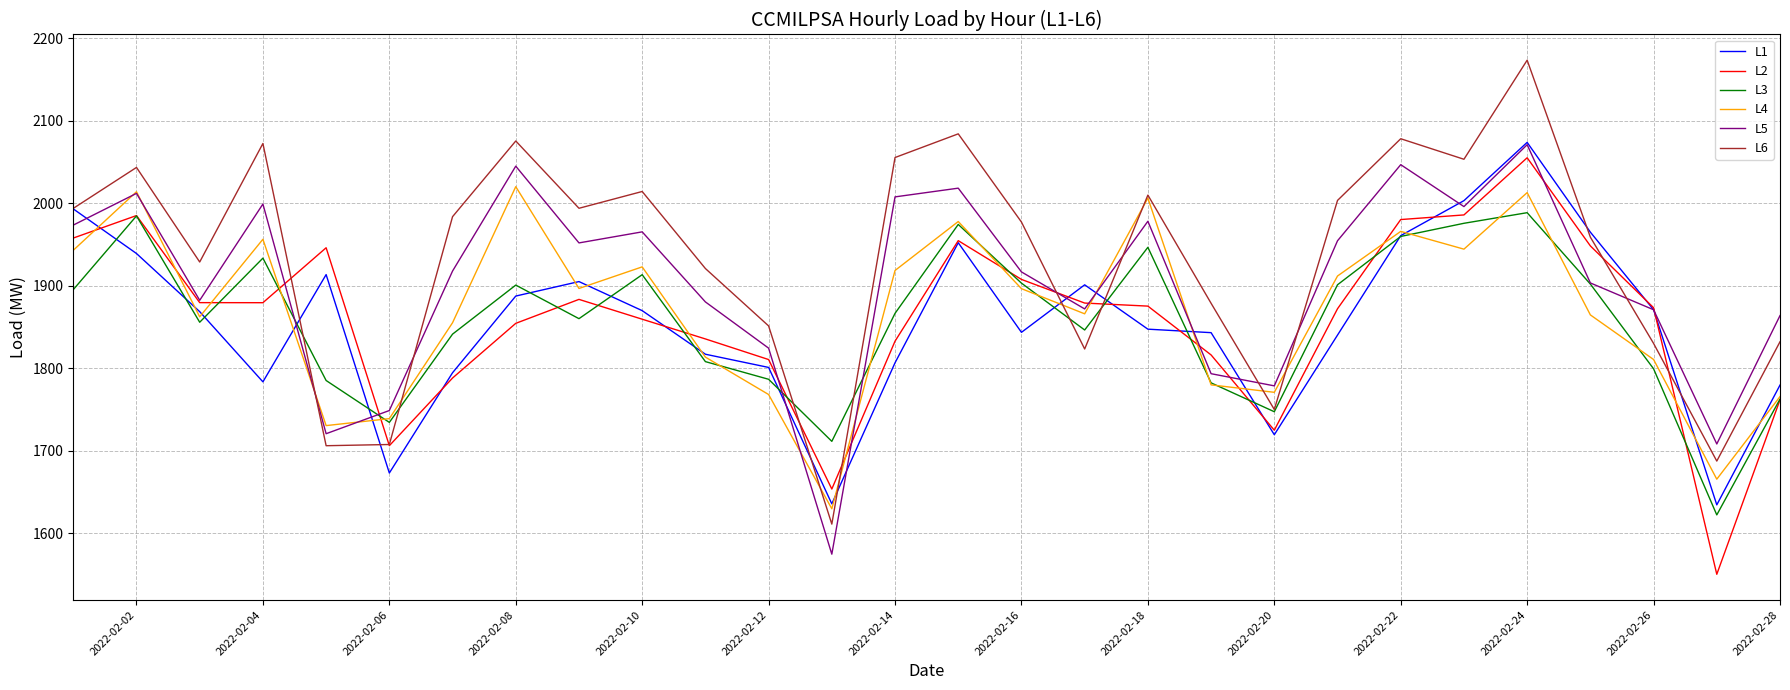

What is the average value of the L2 series?

1859.4